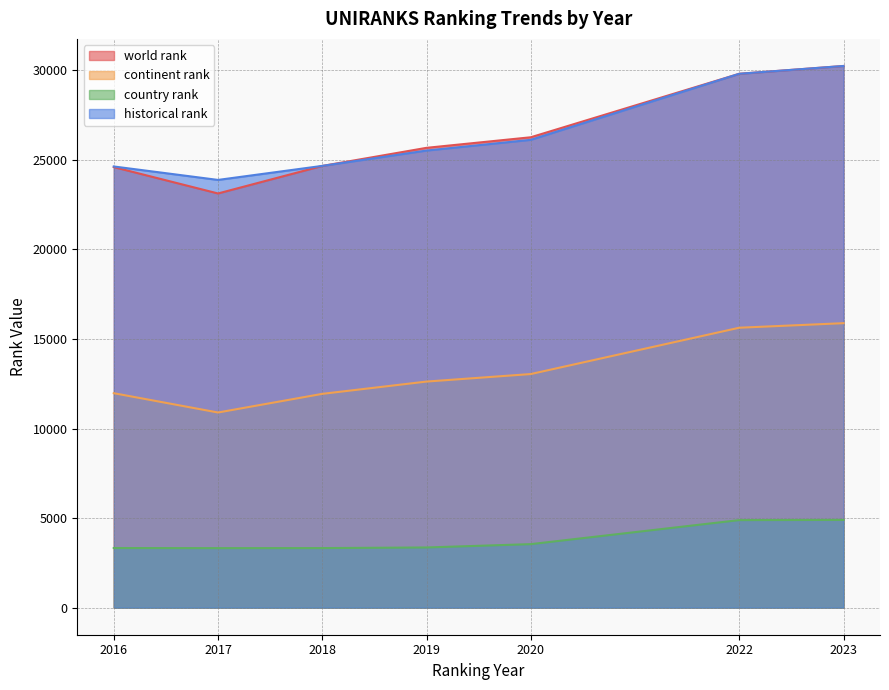

At how many categories does at least one series exceed 7423?

7